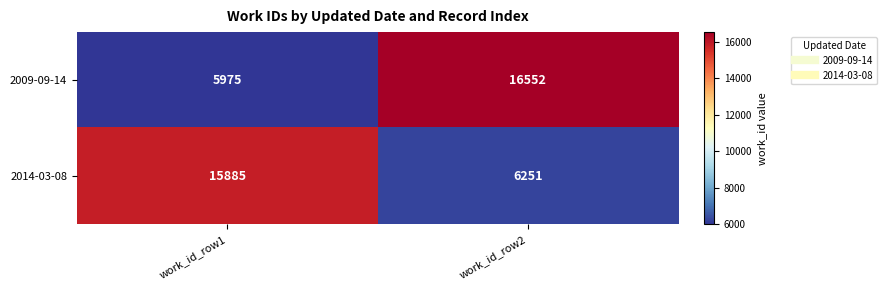

Rank the series by their average value, from lowest to highest.

2014-03-08, 2009-09-14